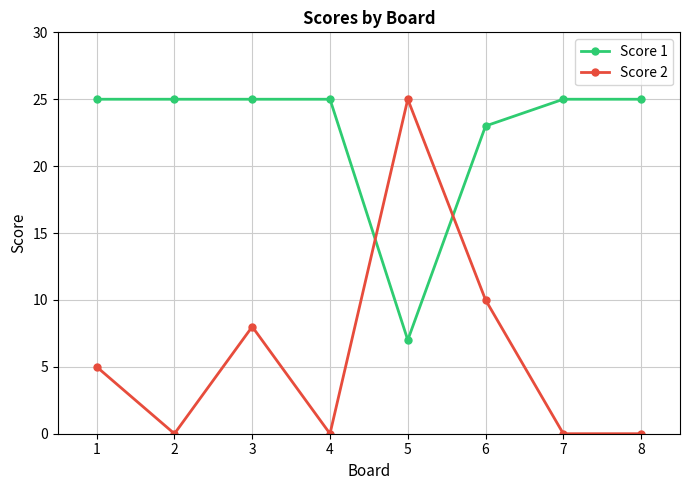

Is it true that Score 1 equals 13 at 3?

False